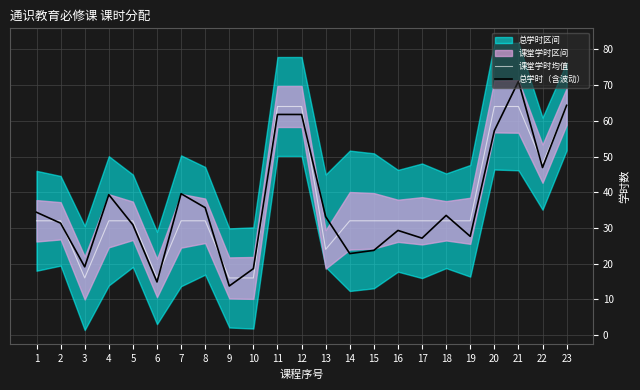

Which series has the largest range (max minus min)?

总学时（含波动）